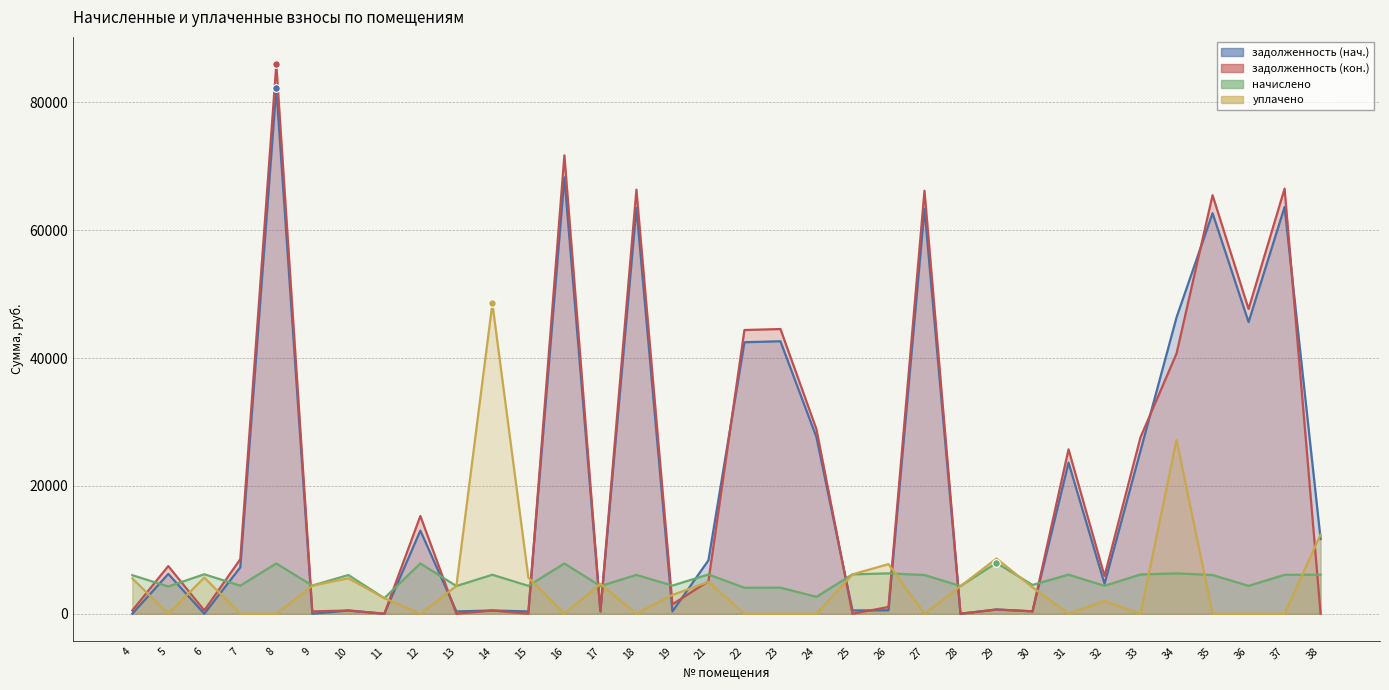

At how many categories does at least one series exceed 67335?

2